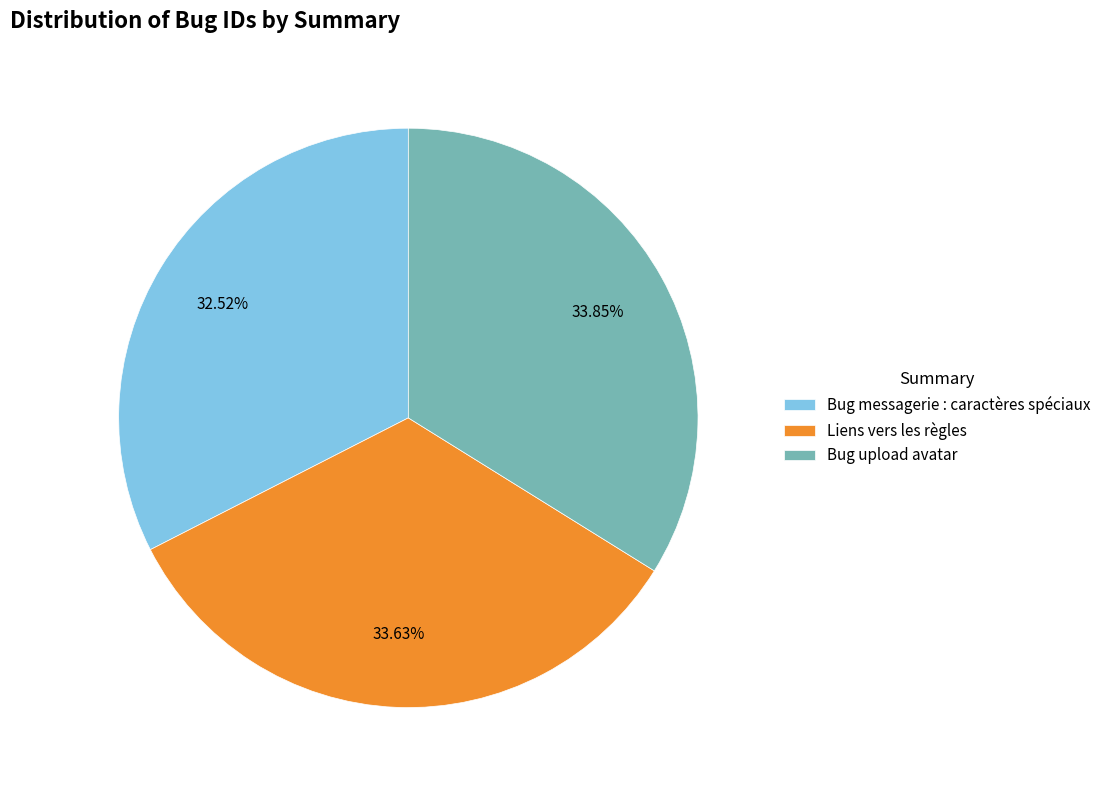

True or false: Liens vers les règles accounts for 27% of the total.

False